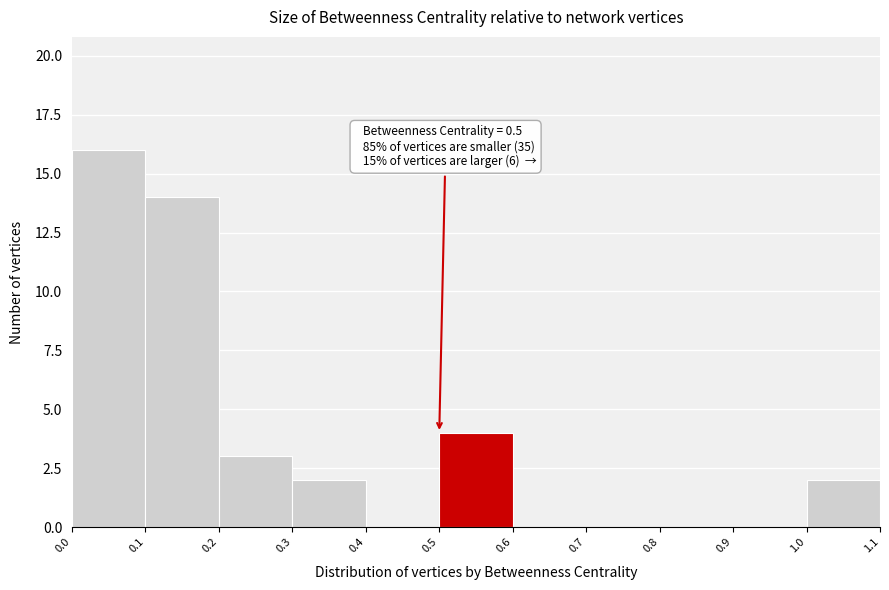

Over which range of the x-axis is the bar tallest?

0.0 to 0.1